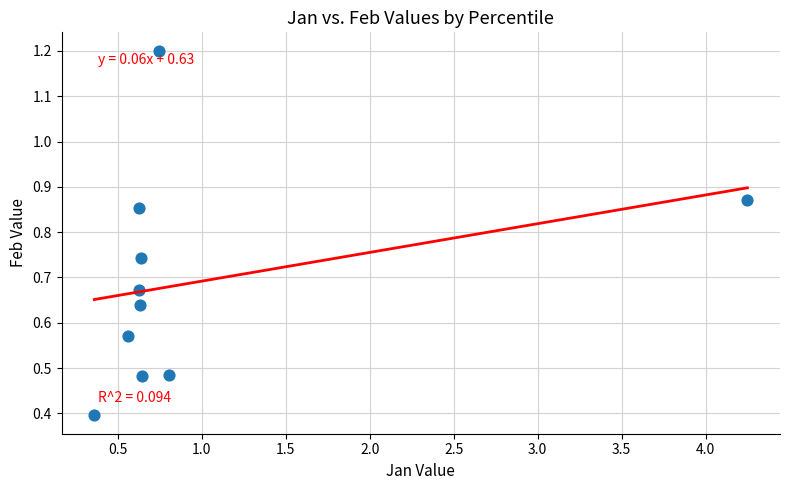

What Y value in the scatter plot is closest to 0?

0.4